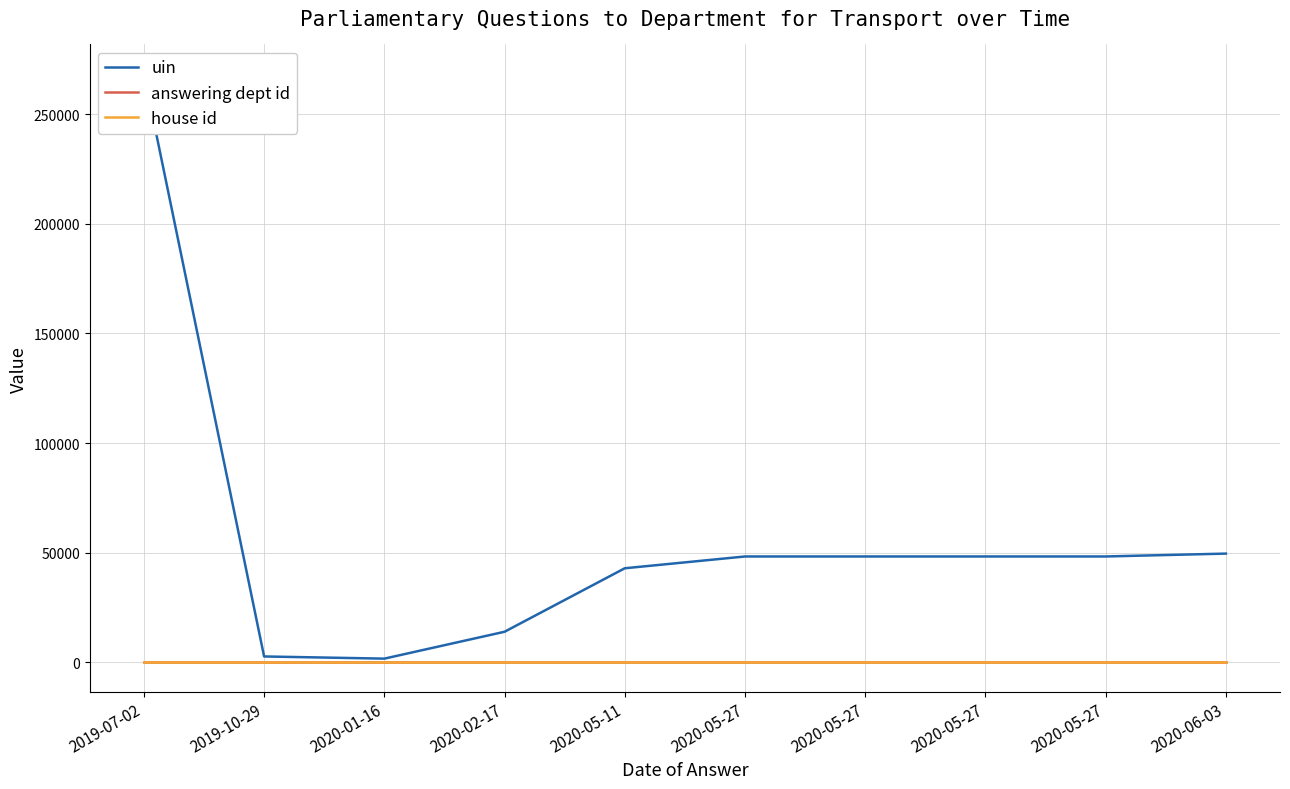

Reading right to left, transcribe all the data shown in this chart.

uin: 49591	48281	48278	48277	48276	42901	13943	1685	2677	268389
answering dept id: 27	27	27	27	27	27	27	27	27	27
house id: 1	1	1	1	1	1	1	1	1	1